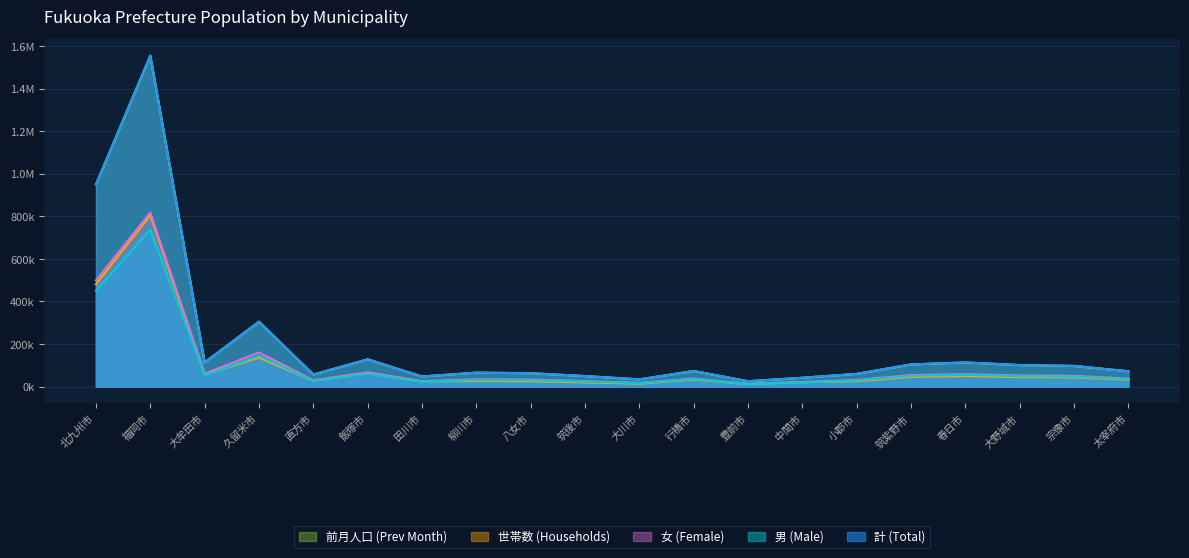

Does the chart display data point markers on the line(s)?

No